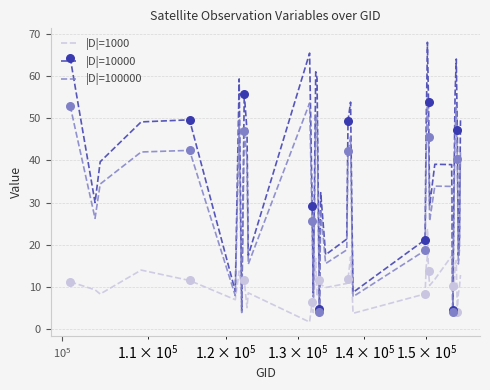

Which series has the largest total across all categories?

|D|=10000